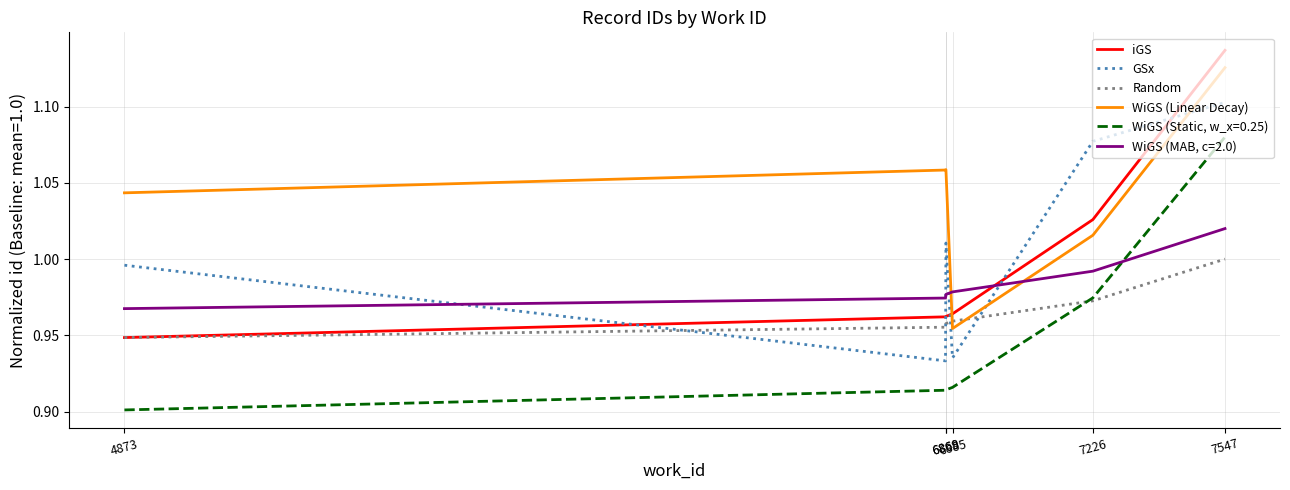

Which series has the widest spread of values?

iGS